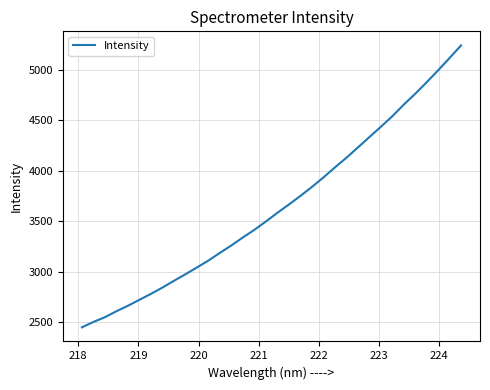

What is the smallest value displayed?

2450.9